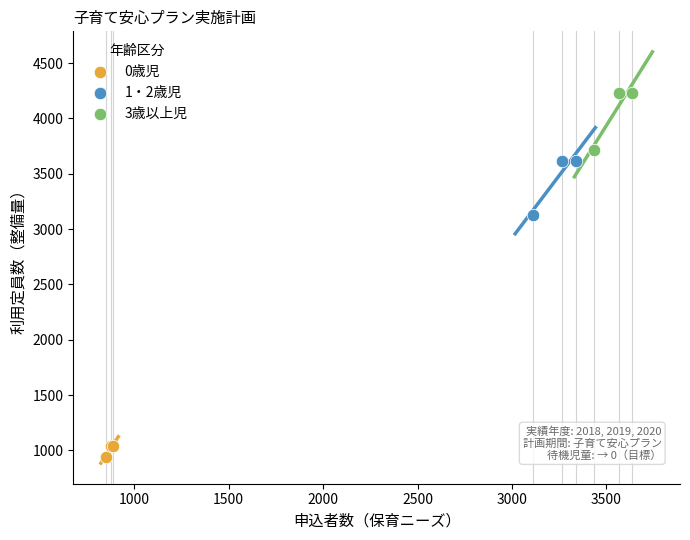

Which series reaches the maximum Y coordinate?

3歳以上児